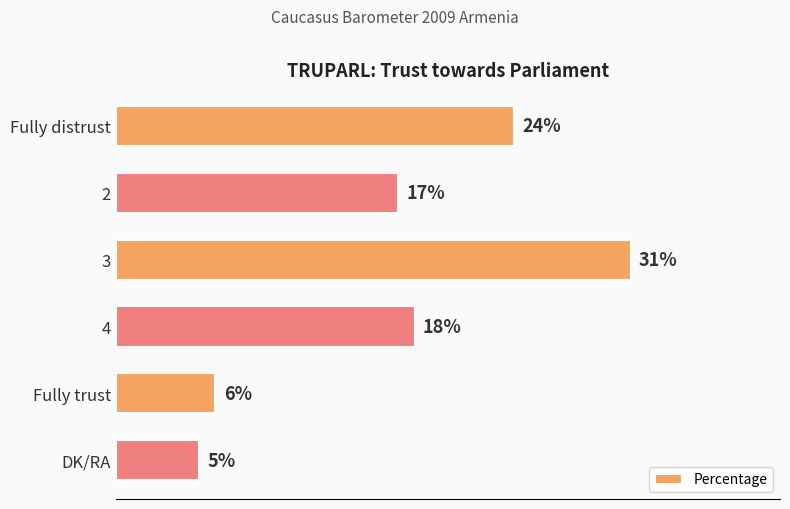

Which category has the lowest value across all series?

DK/RA